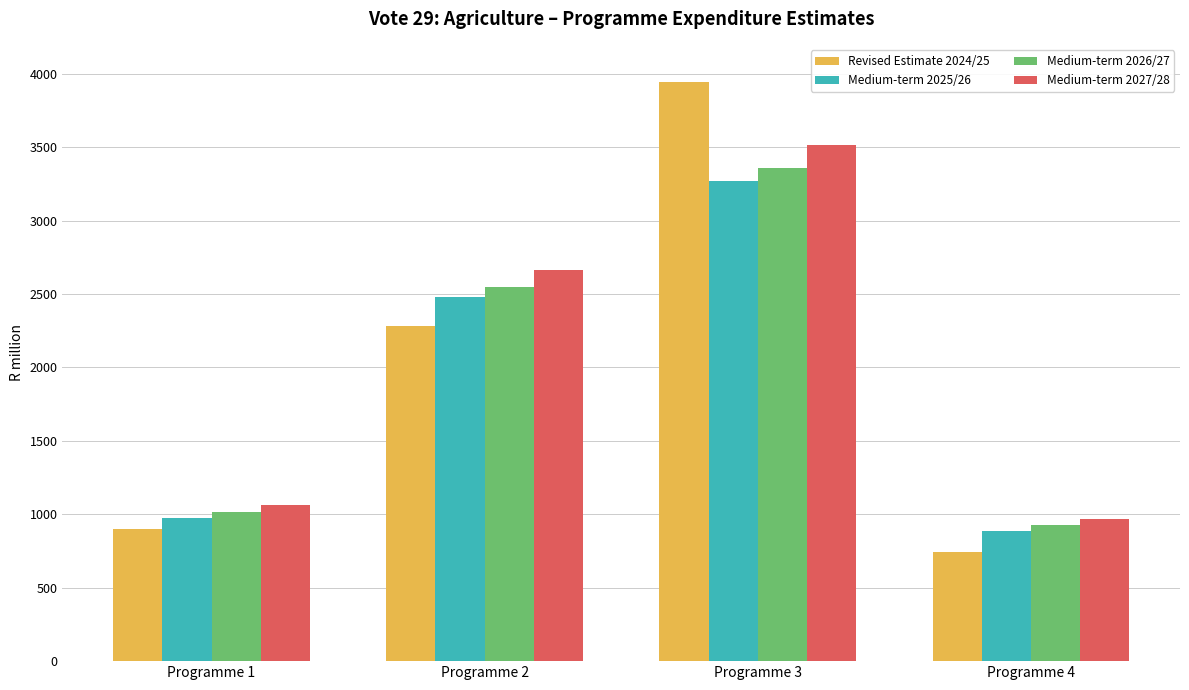

What is the average value of the Medium-term 2026/27 series?

1962.2